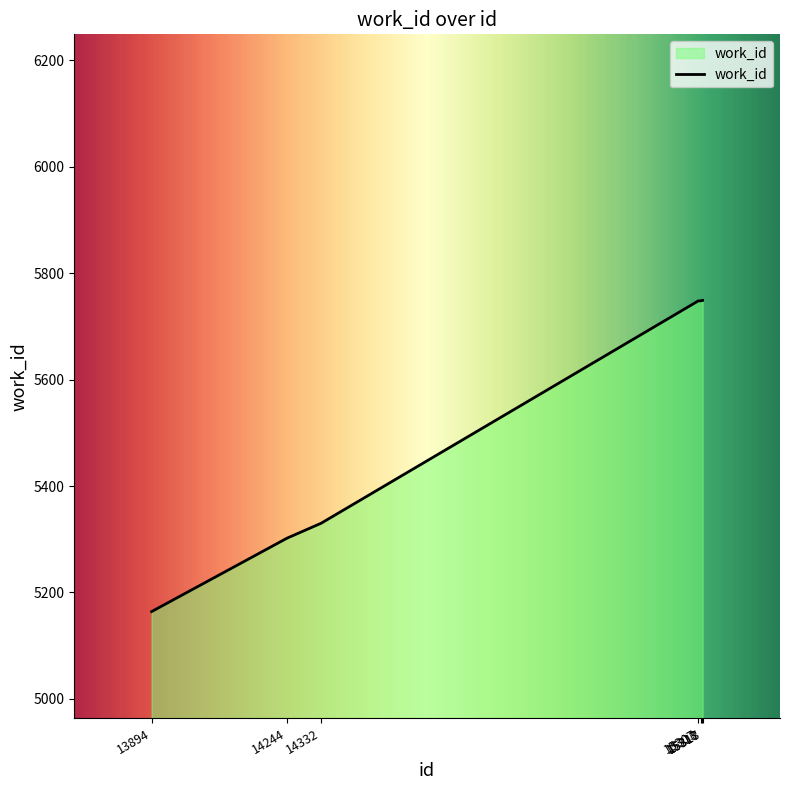

What is the difference between the maximum and minimum values?

585